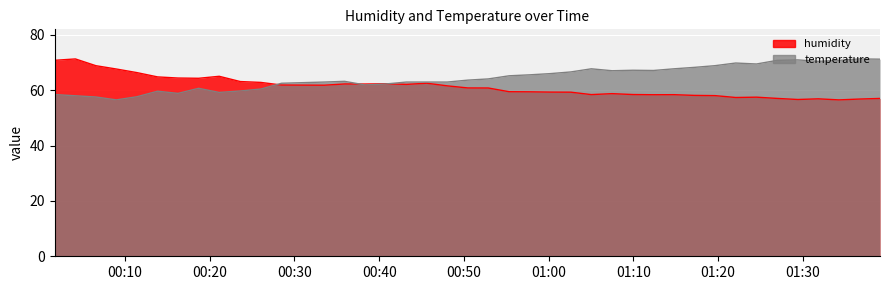

True or false: temperature has more than 0 points higher than both neighbors.

True